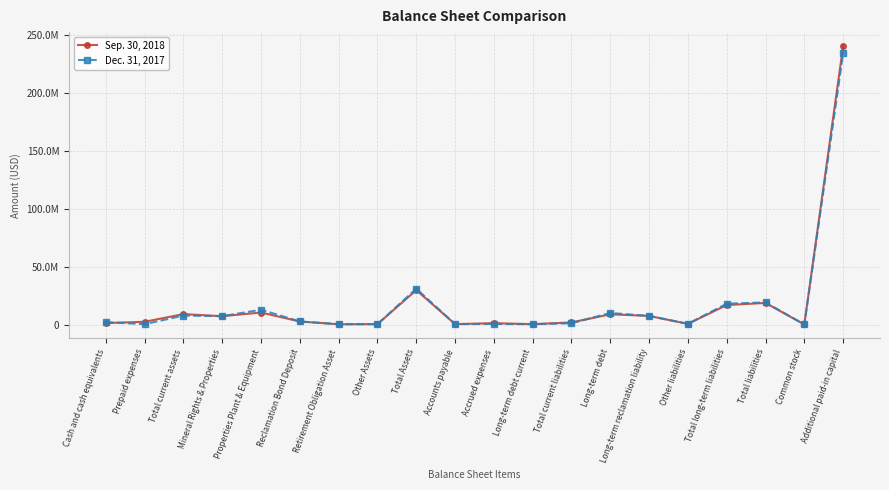

How many interior local valleys does the Sep. 30, 2018 series have?

6